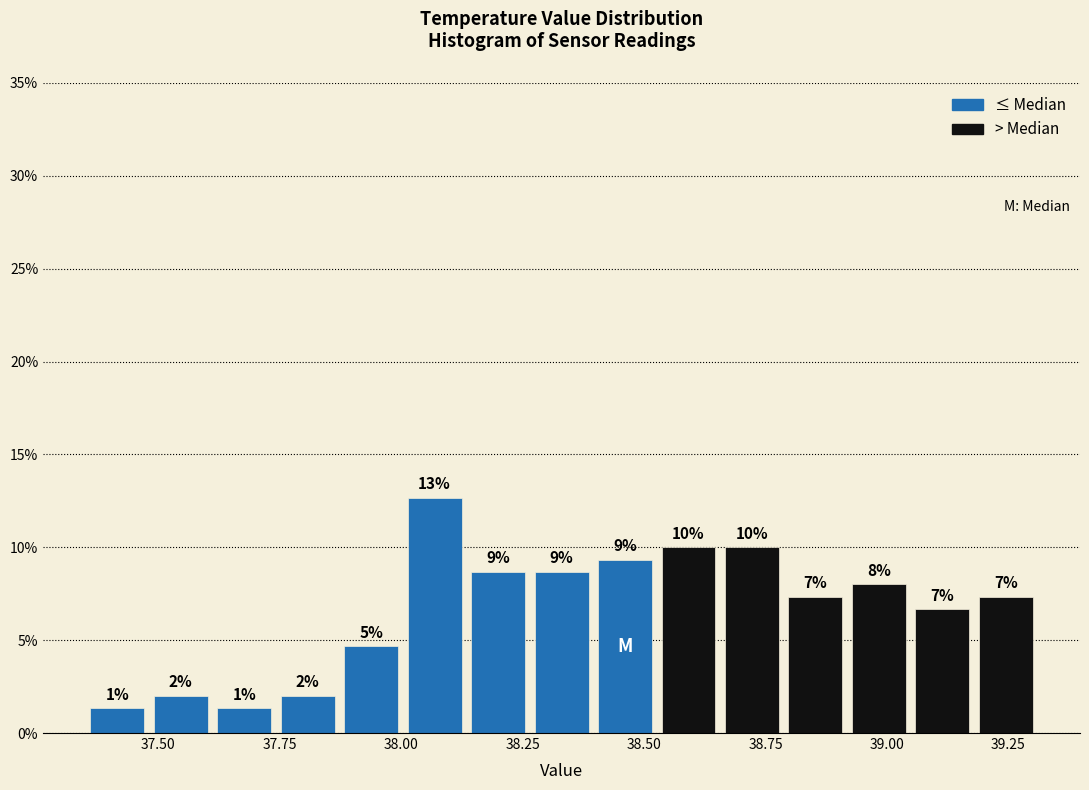

Read against the x-axis, roughly where is the centre of the tallest bar?

38.05